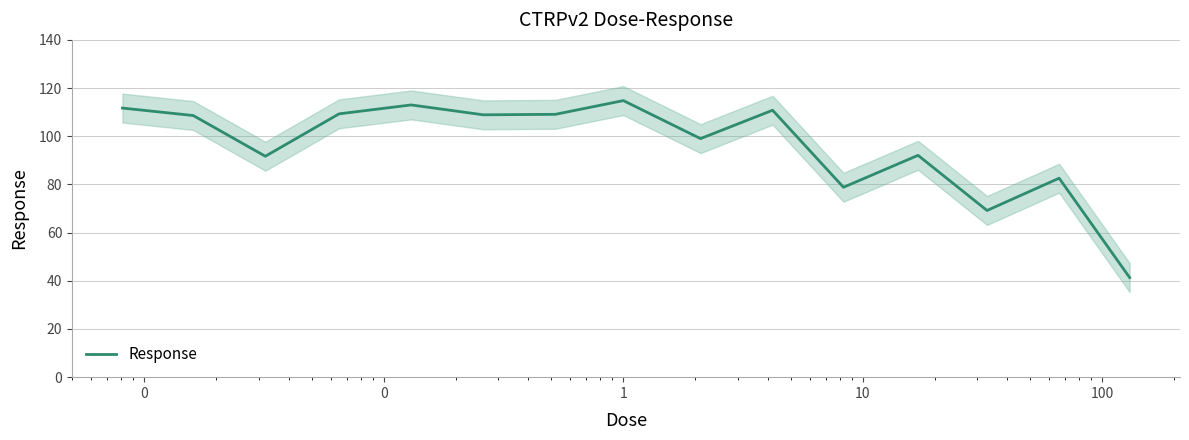

What is the maximum value for Response?

114.8